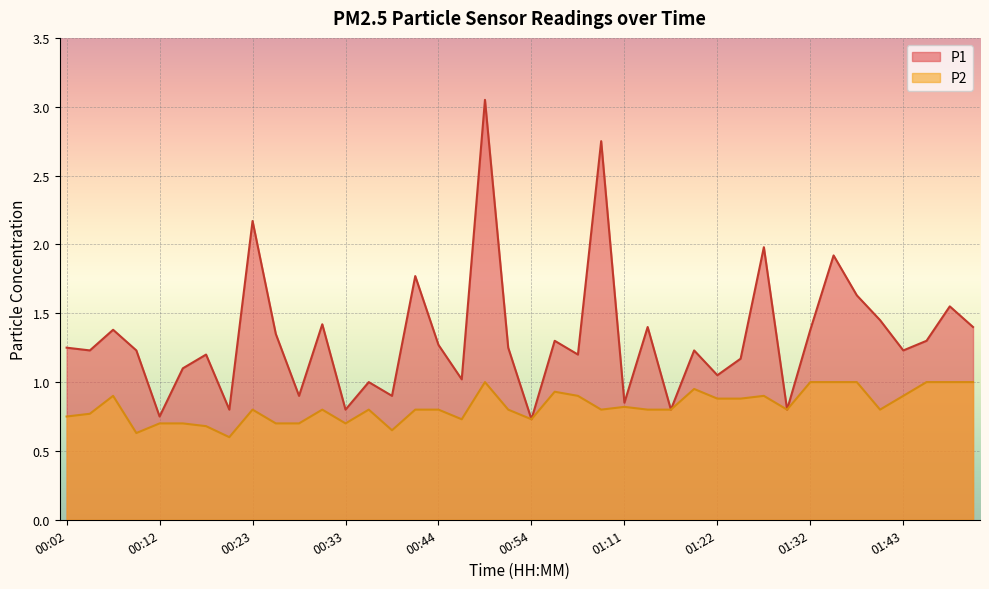

Between 00:18 and 00:38, which is larger?

00:18